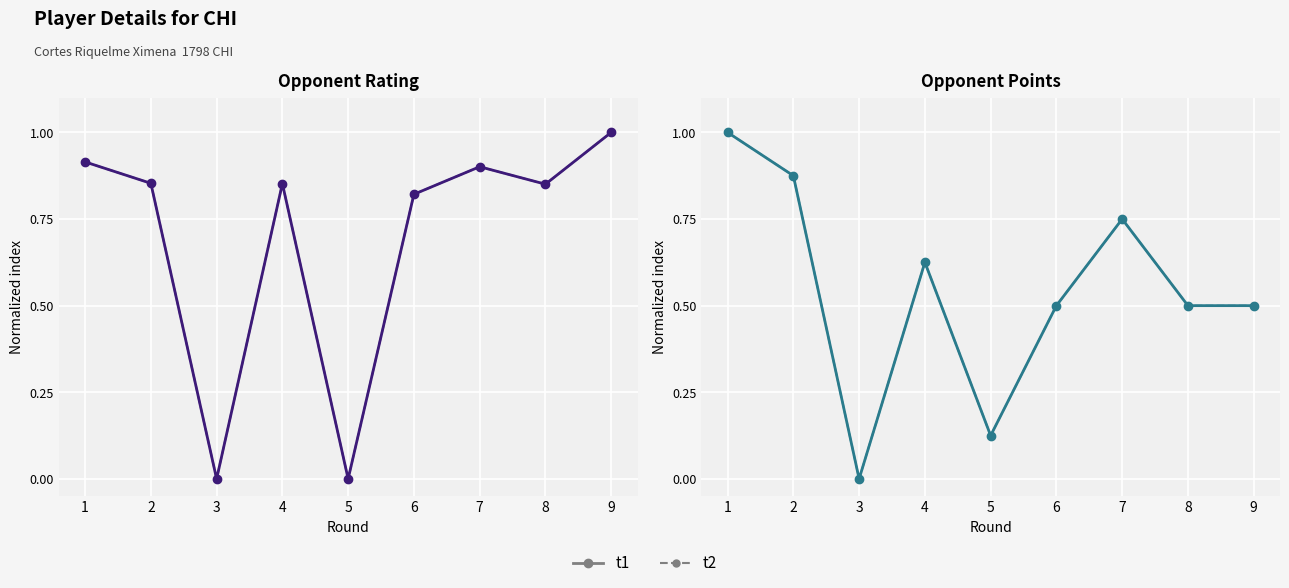

Reading left to right, extract all data points from this chart.

Rating (col_4): 1=0.9	2=0.9	3=0.0	4=0.9	5=0.0	6=0.8	7=0.9	8=0.9	9=1.0
Rating t2: 1=0.9	2=0.9	3=0.0	4=0.9	5=0.0	6=0.8	7=0.9	8=0.9	9=1.0
Points (col_6): 1=1.0	2=0.9	3=0.0	4=0.6	5=0.1	6=0.5	7=0.8	8=0.5	9=0.5
Points t2: 1=1.0	2=0.9	3=0.0	4=0.6	5=0.1	6=0.5	7=0.8	8=0.5	9=0.5